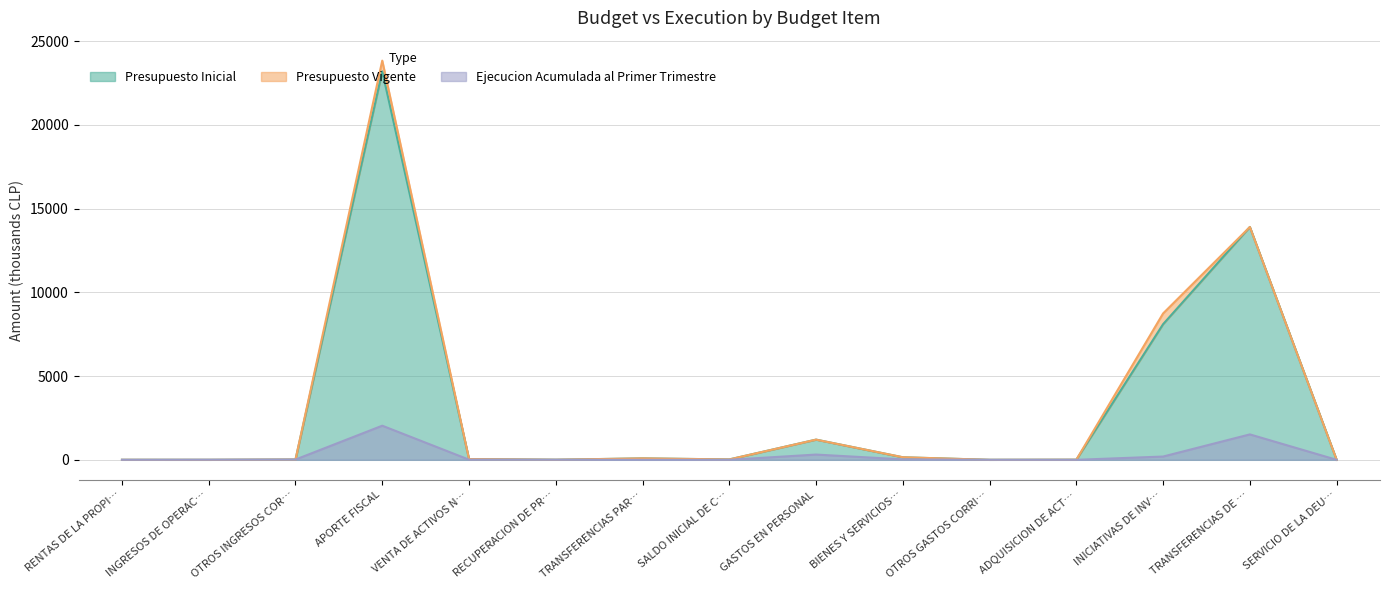

After their last crossing, which series has the higher values: Ejecucion Acumulada al Primer Trimestre or Presupuesto Vigente?

Presupuesto Vigente